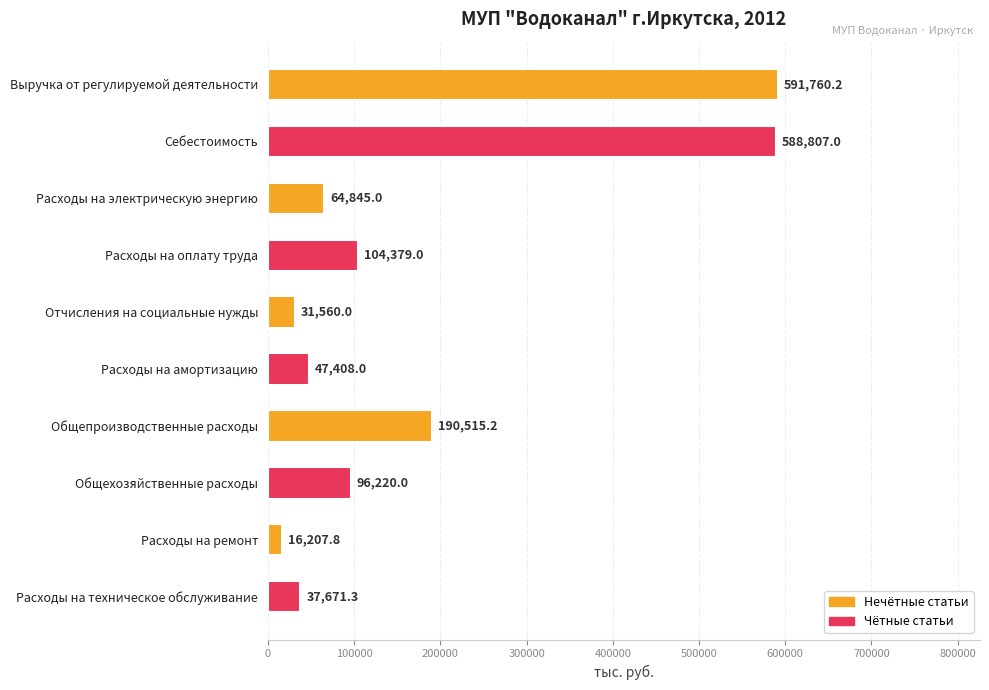

What is the difference between the maximum and minimum values?

575552.4